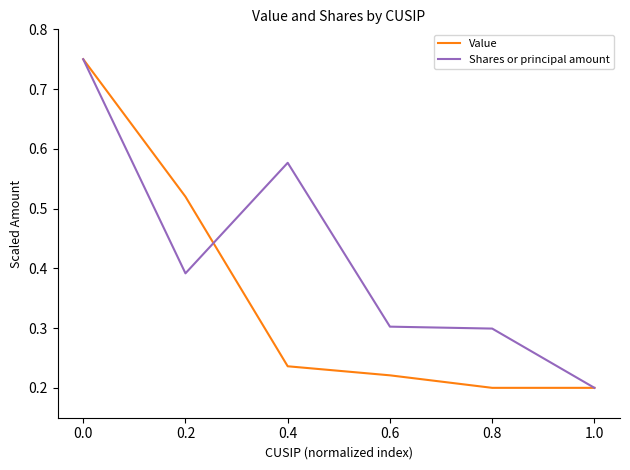

Which series has the largest total across all categories?

Shares or principal amount